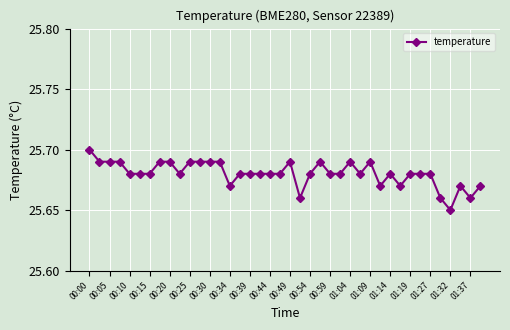

What is the sum of all values?

1027.2